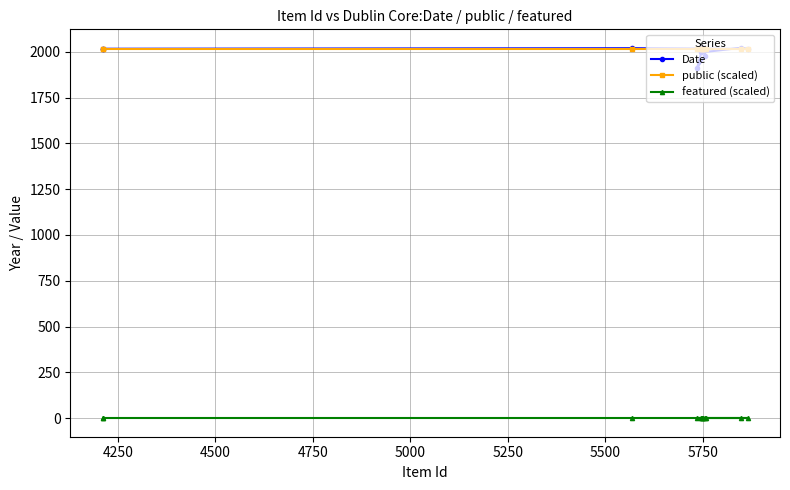

How many lines are shown in the chart?

3